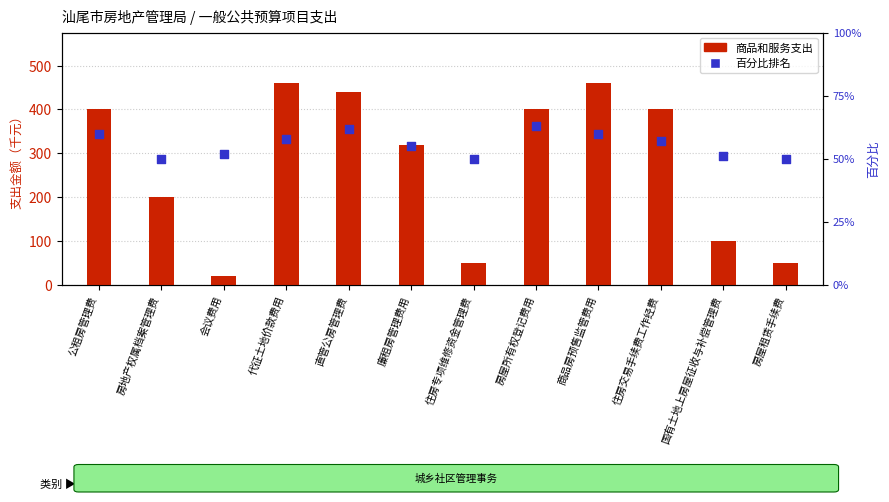

Is the value of 百分比排名 at 住房交易手续费工作经费 greater than the value of 商品和服务支出 at 国有土地上房屋征收与补偿管理费?

No